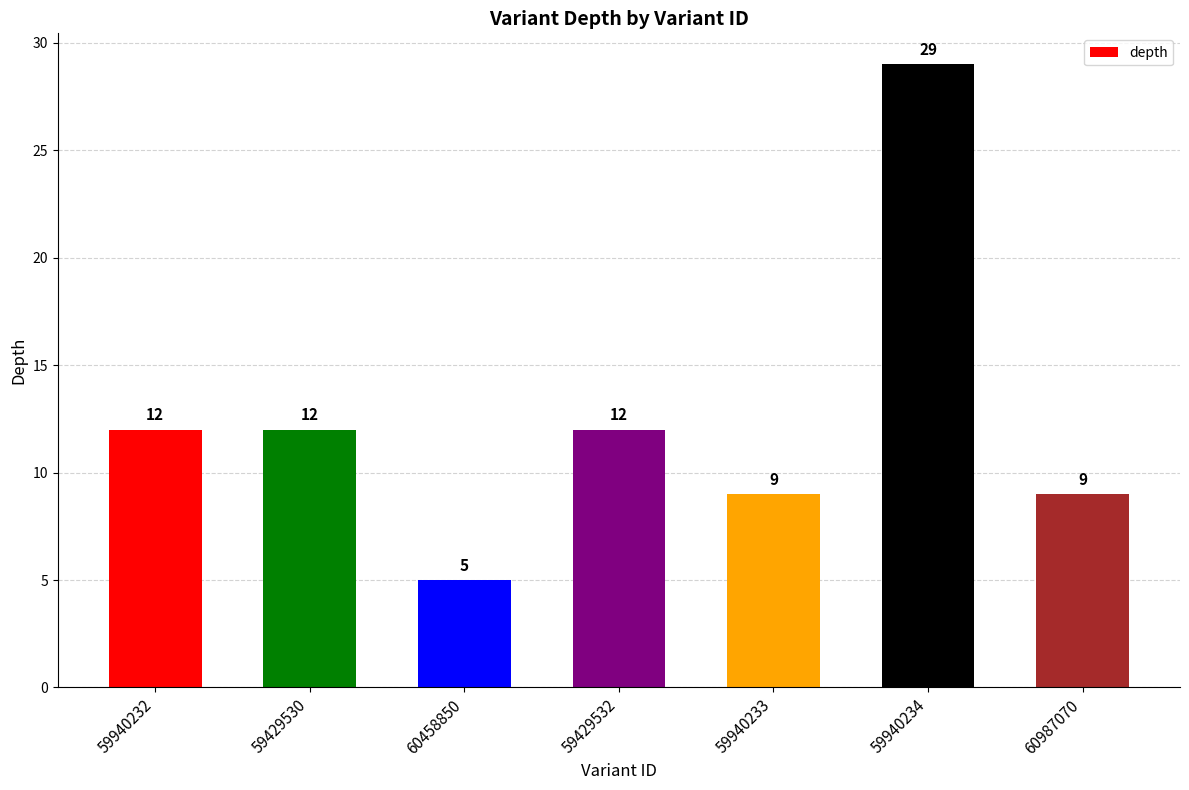

Approximately how many times larger is the value at 59429532 compared to 59940233?

1.3